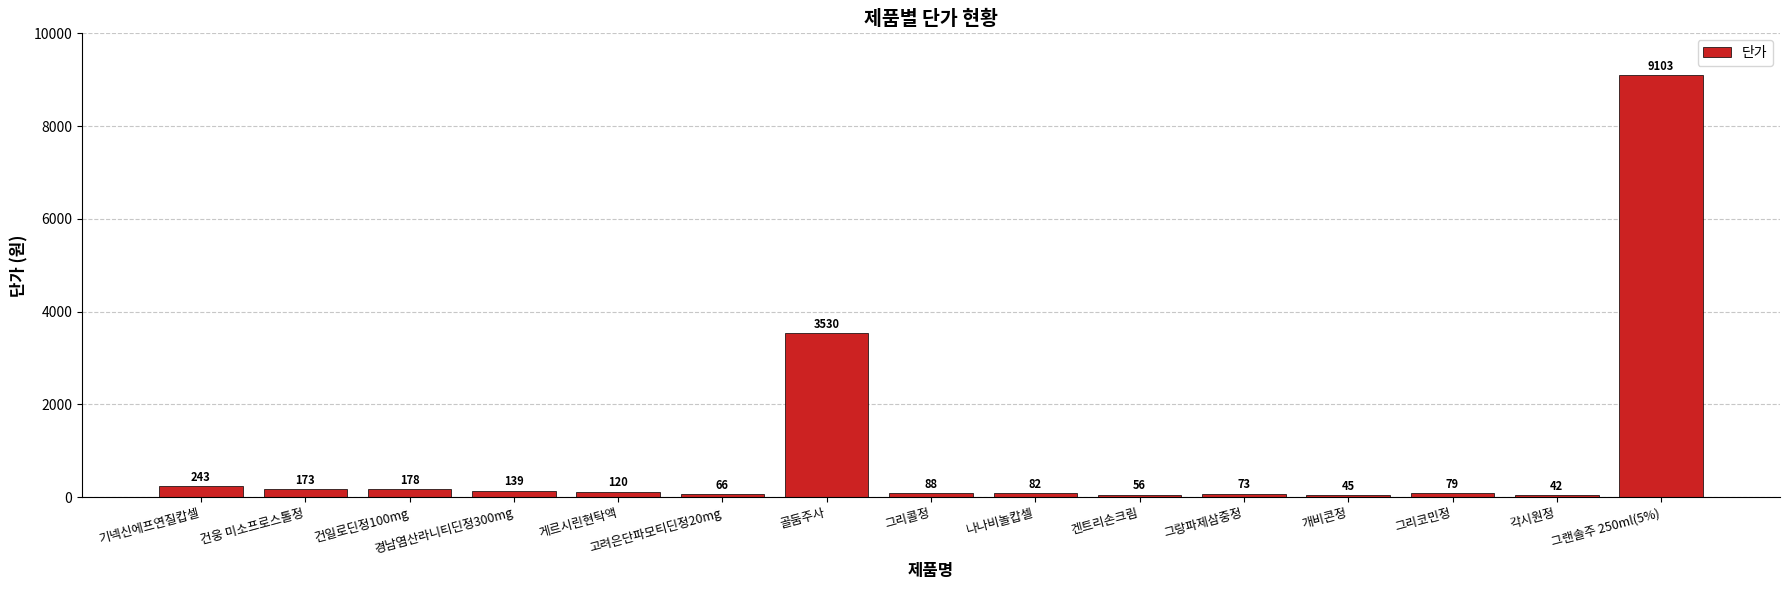

List the labels in order of value, smallest first.

각시원정, 개비콘정, 겐트리손크림, 고려은단파모티딘정20mg, 그랑파제삼중정, 그리코민정, 나나비놀캅셀, 그리콜정, 게르시린현탁액, 경남염산라니티딘정300mg, 건웅 미소프로스톨정, 건일로딘정100mg, 기넥신에프연질캅셀, 골둠주사, 그랜솔주 250ml(5%)